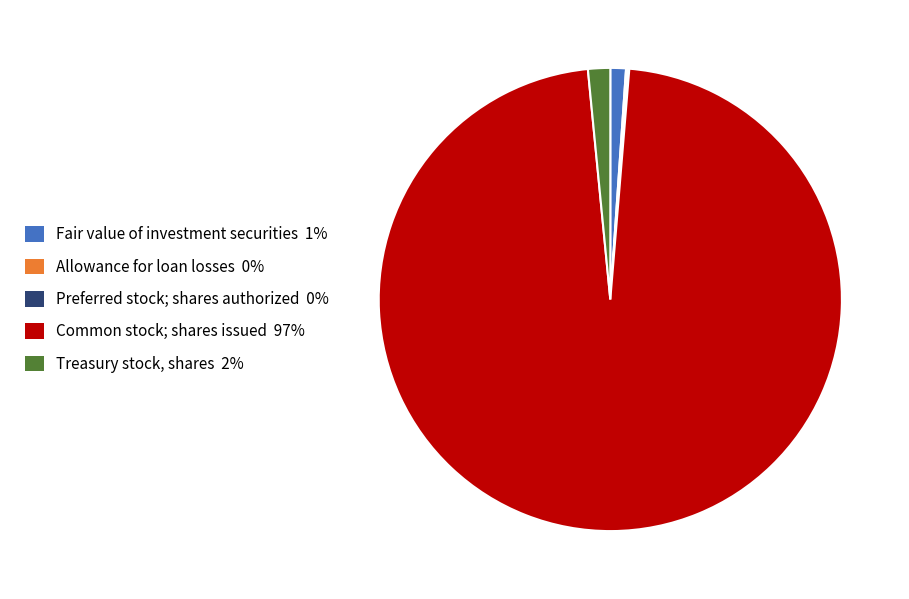

Does Common stock; shares issued represent more than half of the total?

Yes